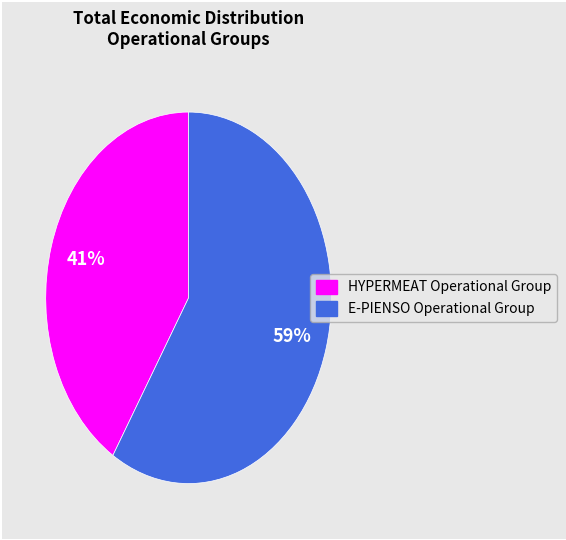

Which slice is the smallest?

HYPERMEAT Operational Group